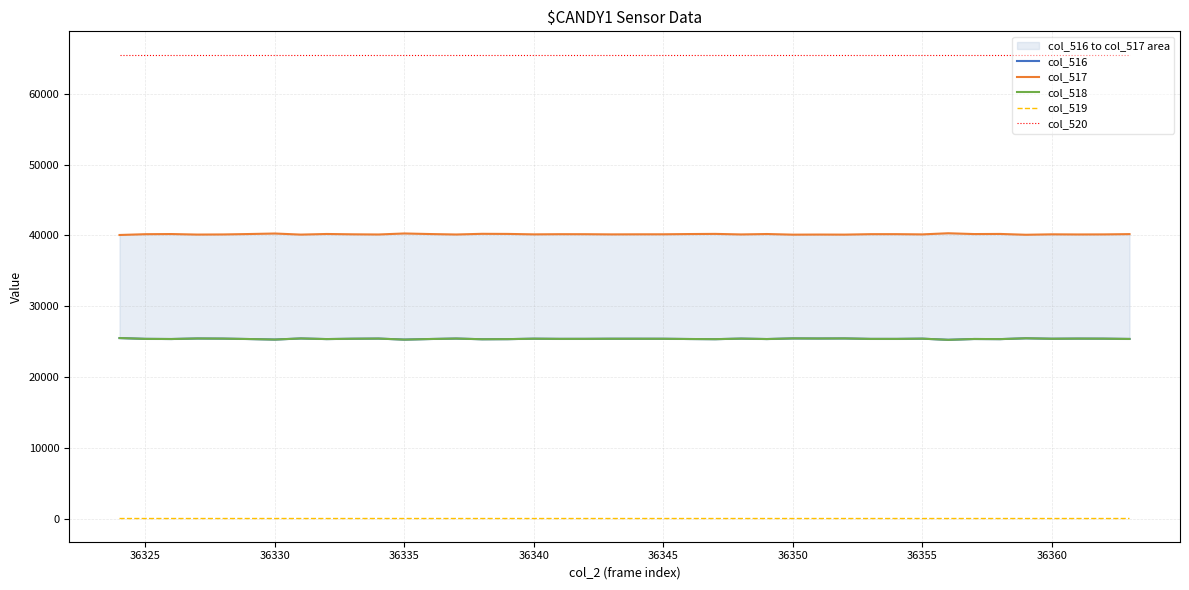

True or false: col_519 and col_520 intersect in this chart.

False